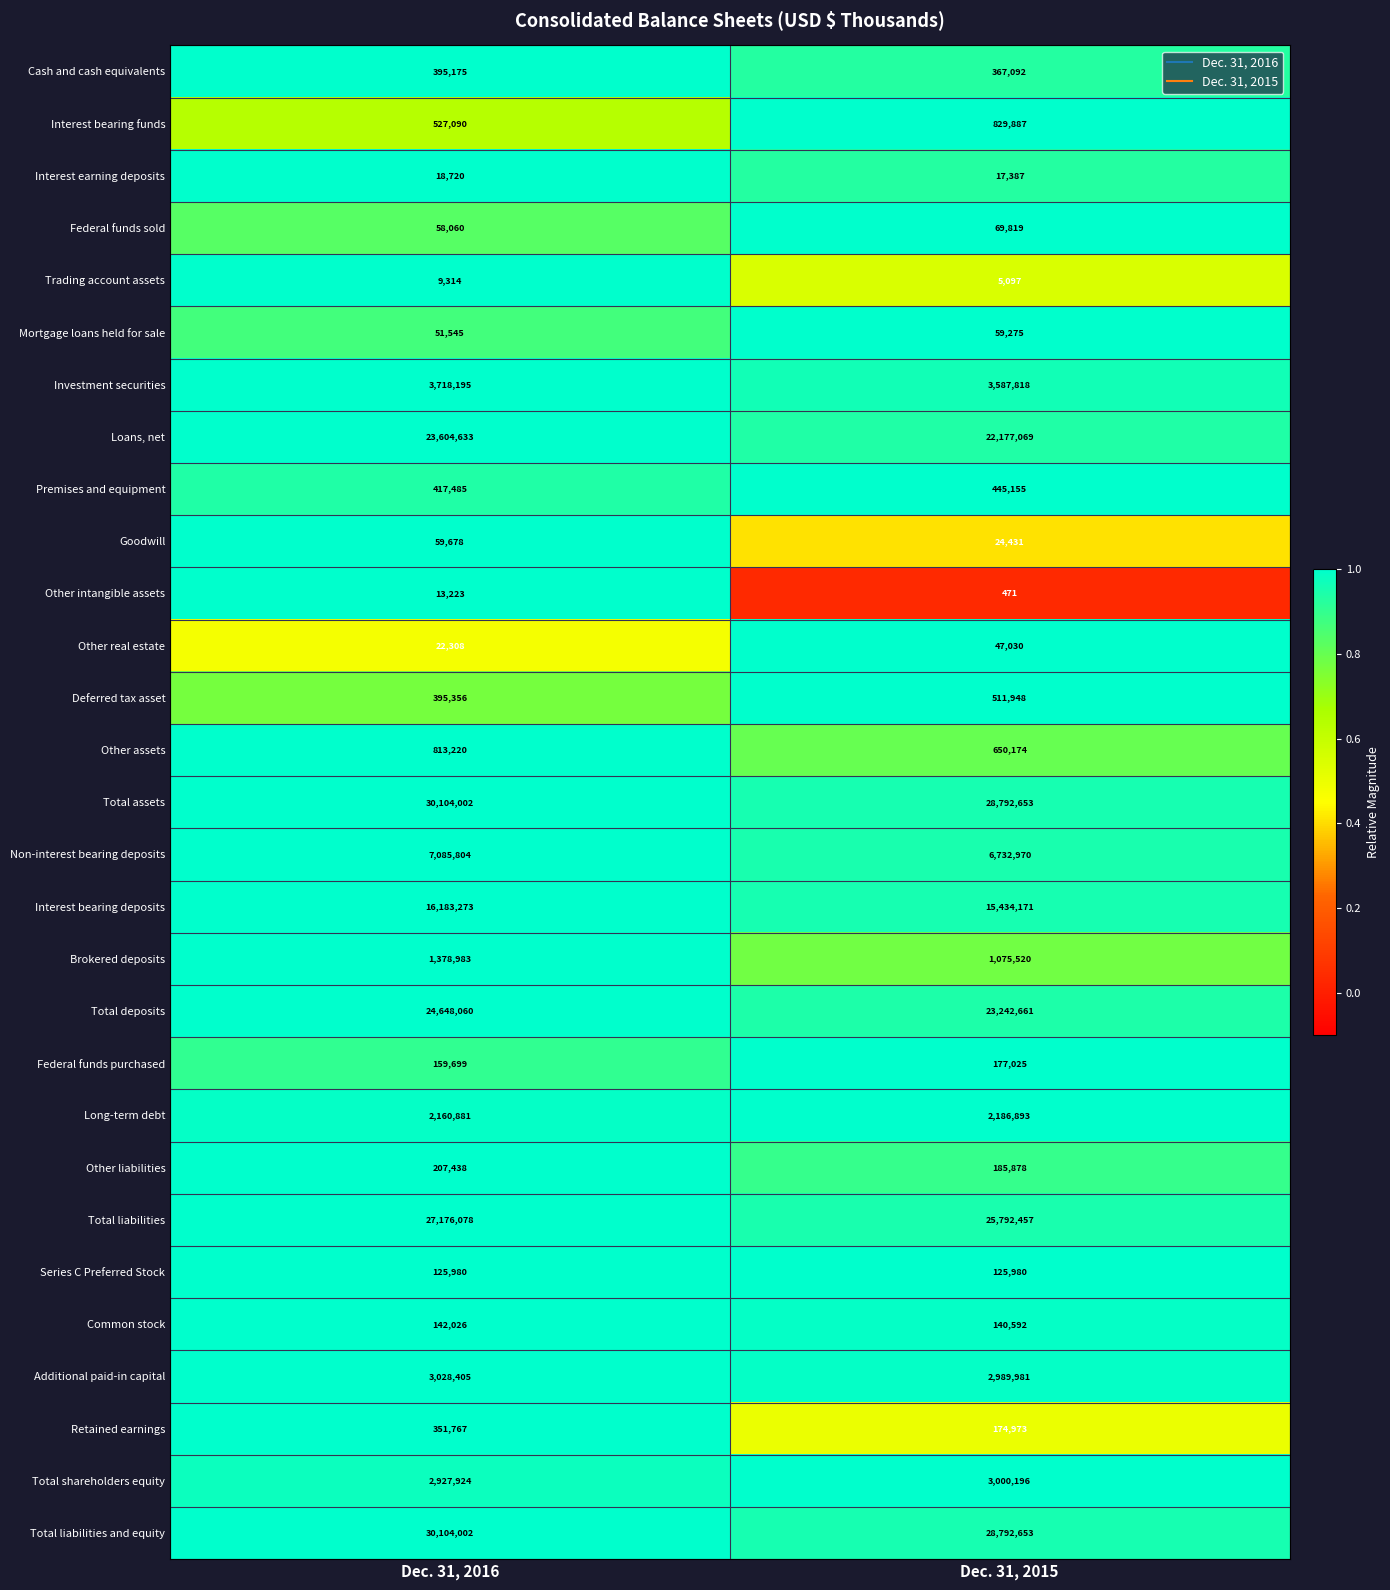

Which series has the widest spread of values?

Loans, net